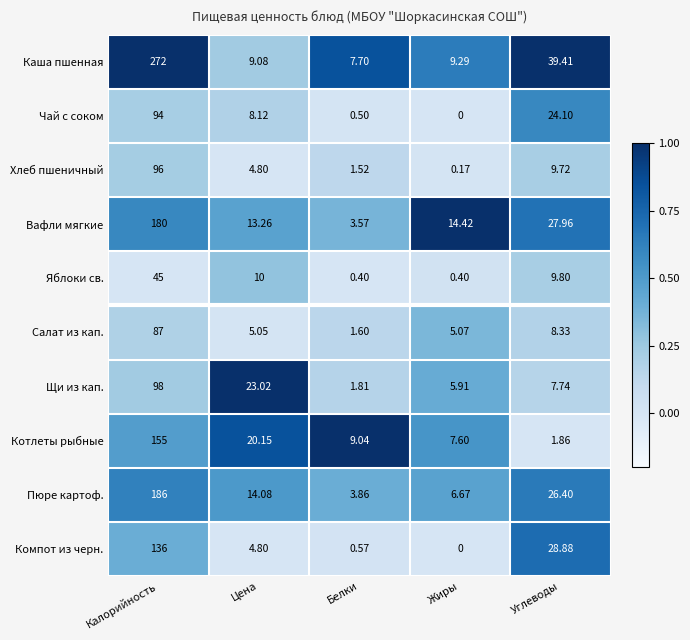

At which label does Котлеты рыбные first exceed 9?

Калорийность